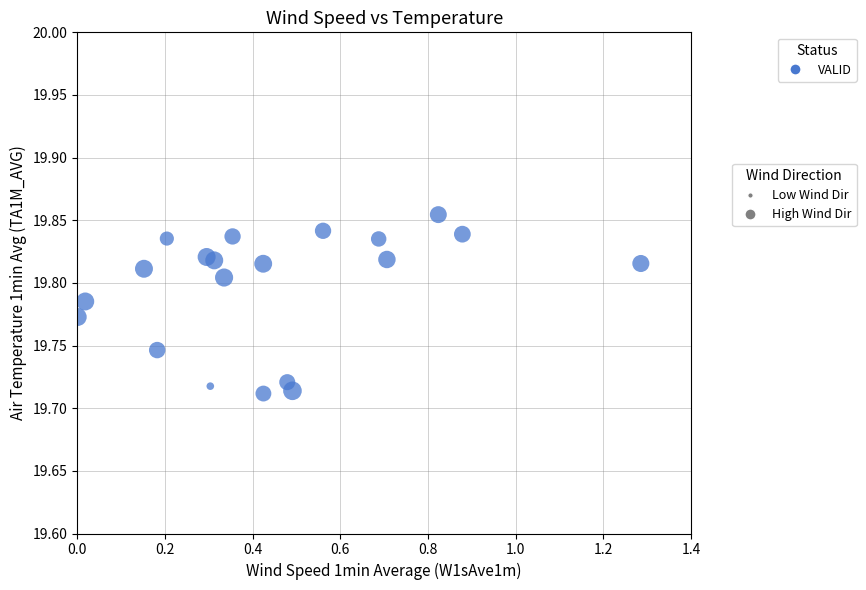

What is the range of X values (max minus min)?

1.3